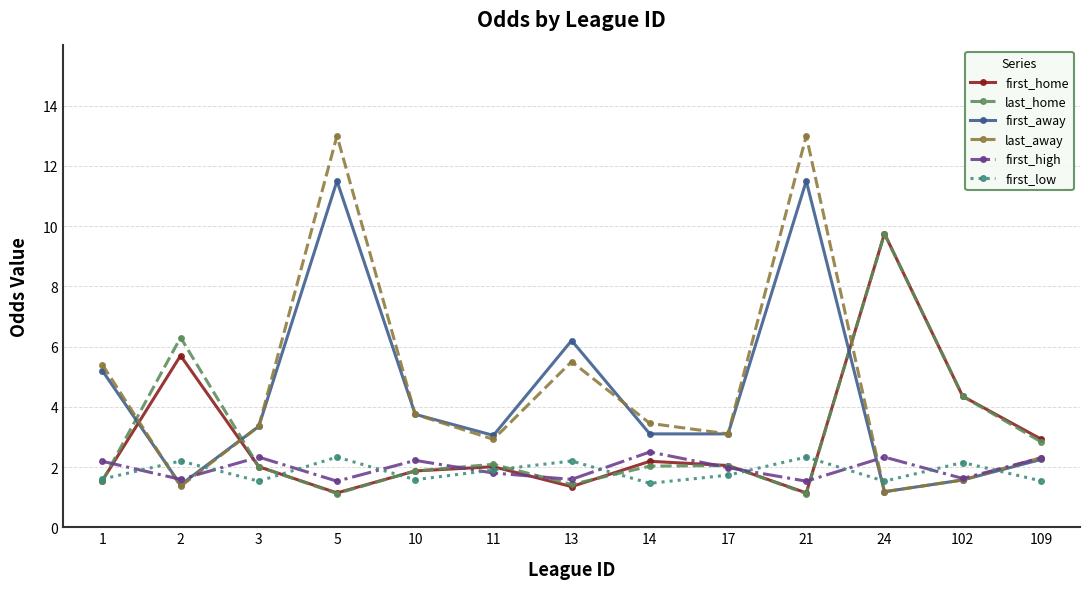

What is the value of the first_low point at the 9th from the left?

1.7